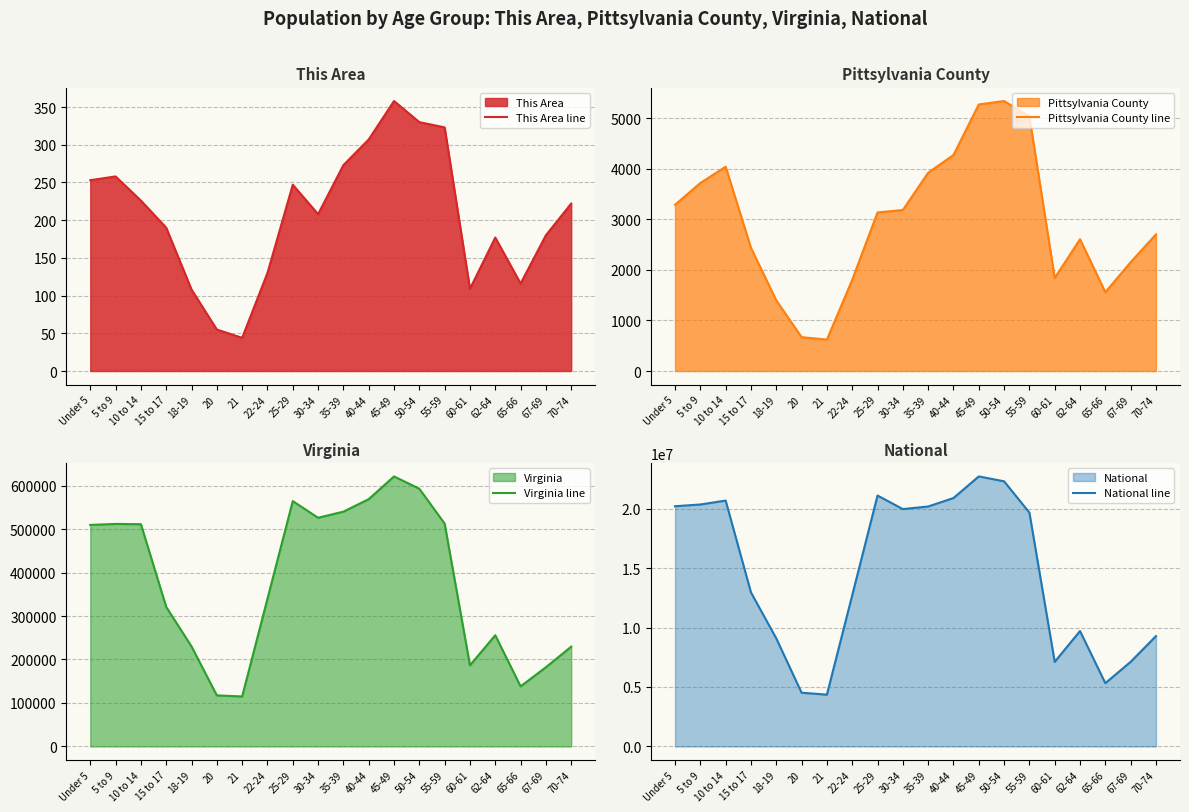

True or false: This Area line and National line intersect in this chart.

False